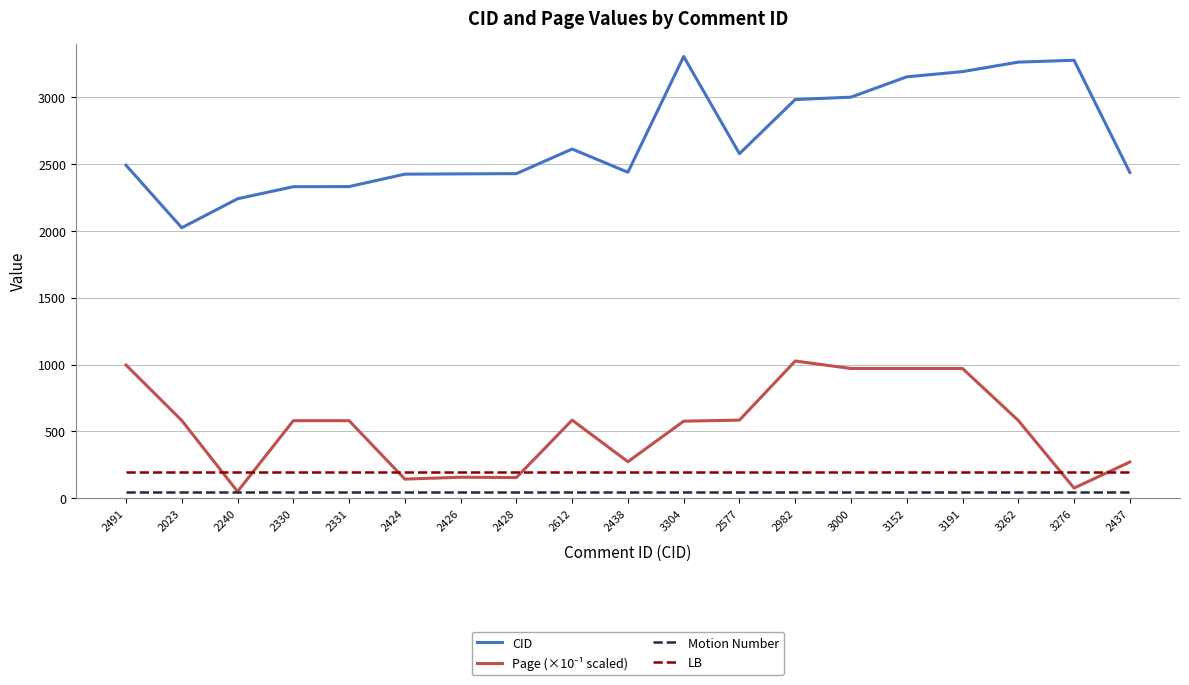

Which series has the largest total across all categories?

CID